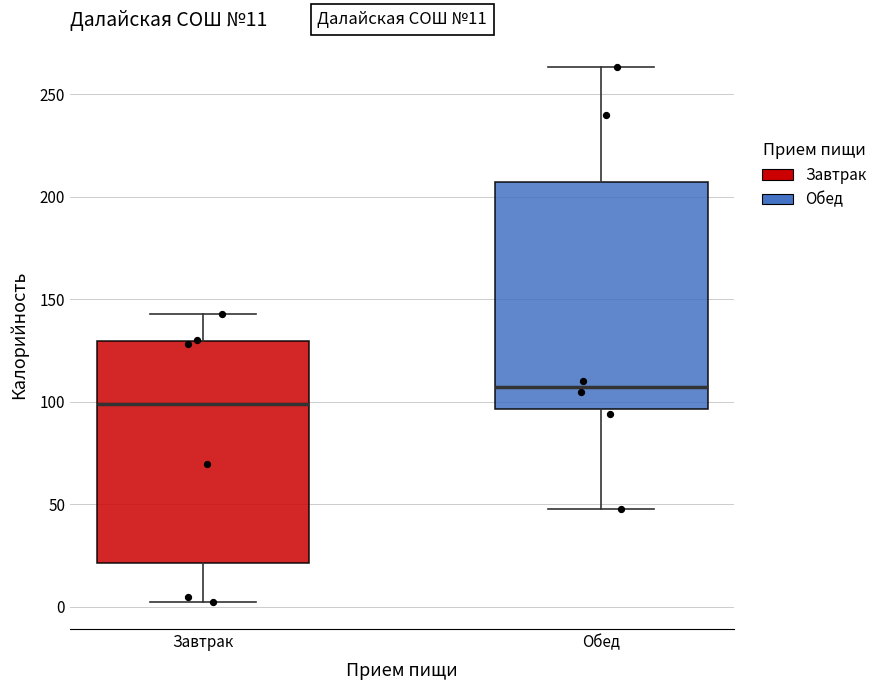

Which box has the highest median line?

Обед